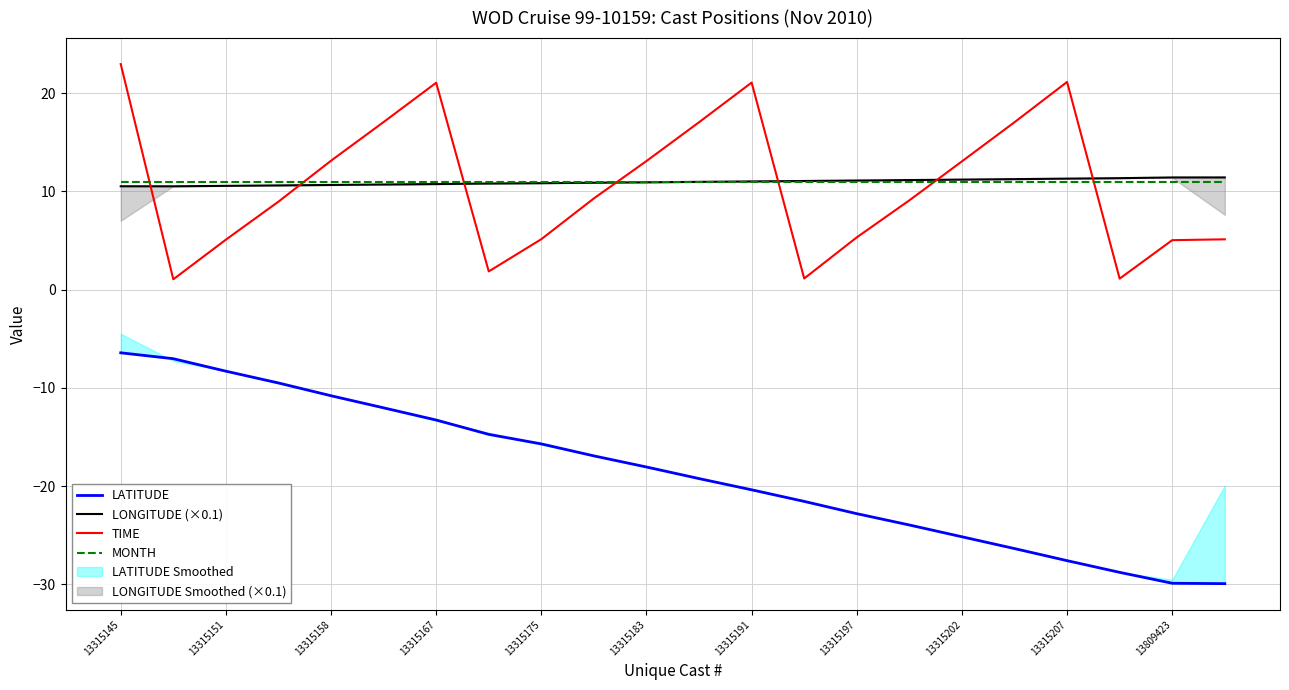

Is it true that TIME equals 38.6 at 13315145?

False